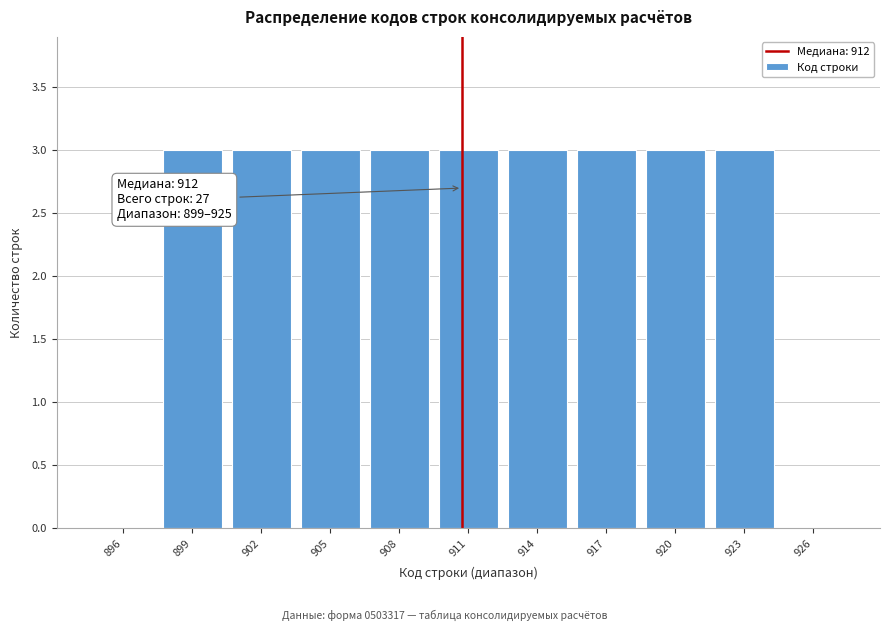

Reading left to right, extract all data points from this chart.

896=0	899=3	902=3	905=3	908=3	911=3	914=3	917=3	920=3	923=3	926=0